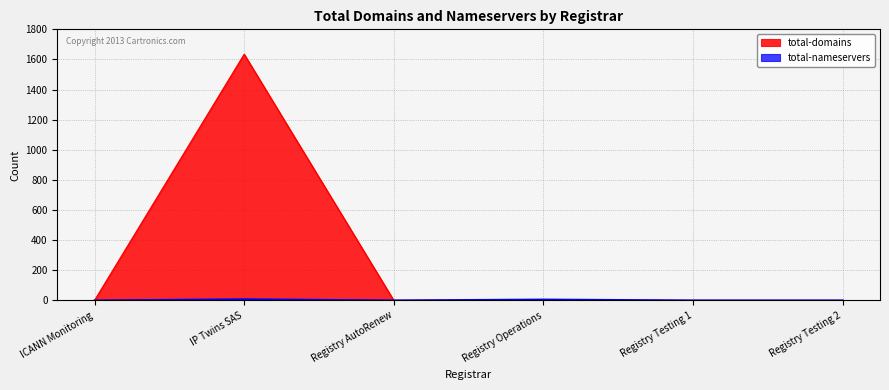

What is the label of the 5th point from the right?

IP Twins SAS